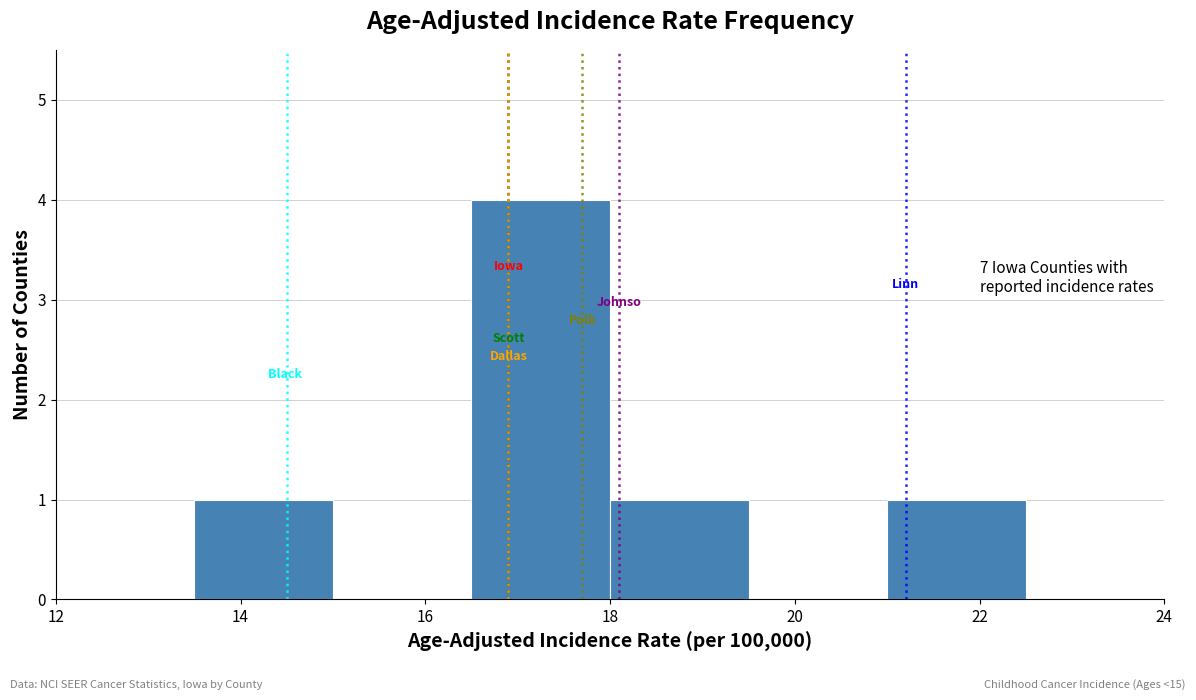

Which range on the x-axis has the tallest bar?

16.5 to 18.0